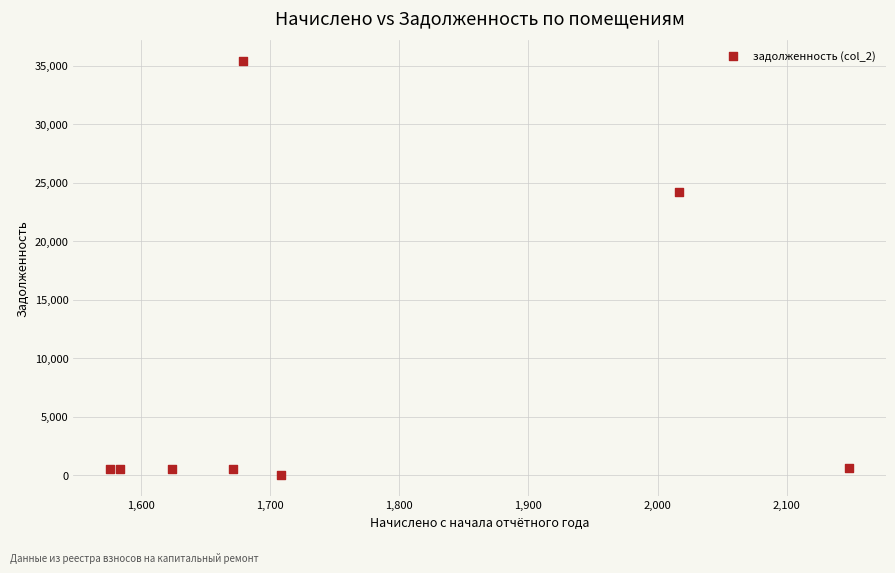

What is the average Y value?

7810.2